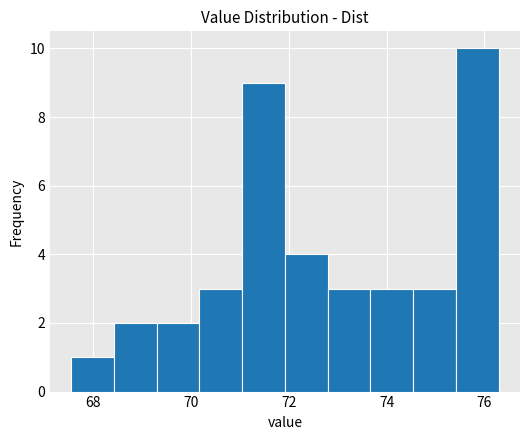

Reading left to right, list every bar in this chart as the range it spans on the x-axis followed by its height. Neither the bar edges nor the heights are printed on the chart, so give them approximately, as read against the axes.

67.6 to 68.4: 1
68.4 to 69.4: 2
69.4 to 70.2: 2
70.2 to 71.0: 3
71.0 to 72.0: 9
72.0 to 72.8: 4
72.8 to 73.6: 3
73.6 to 74.6: 3
74.6 to 75.4: 3
75.4 to 76.2: 10